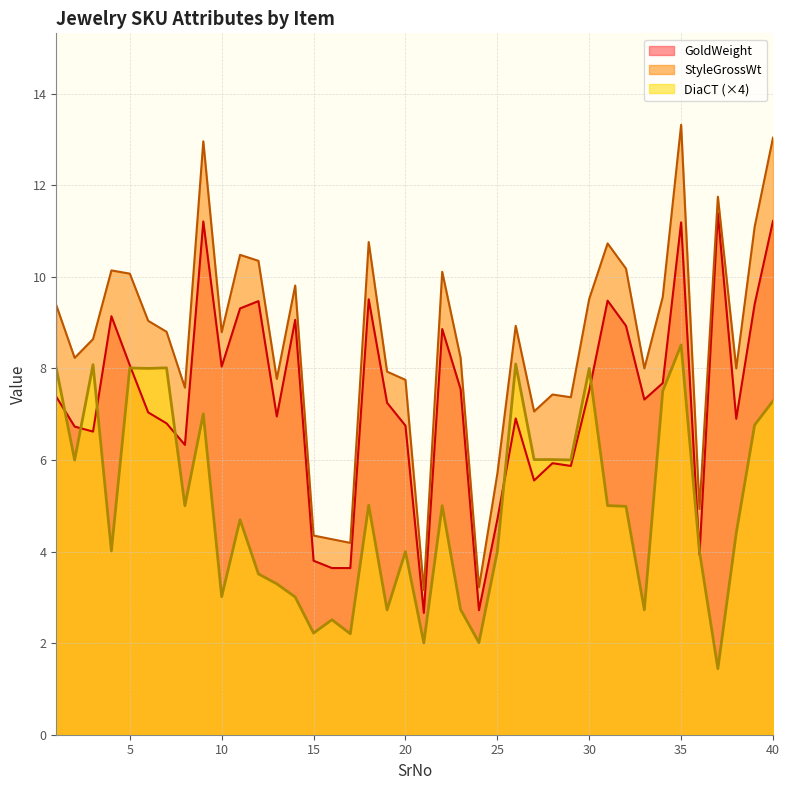

In StyleGrossWt, how many points are lower than both neighbors (excluding endpoints)?

12